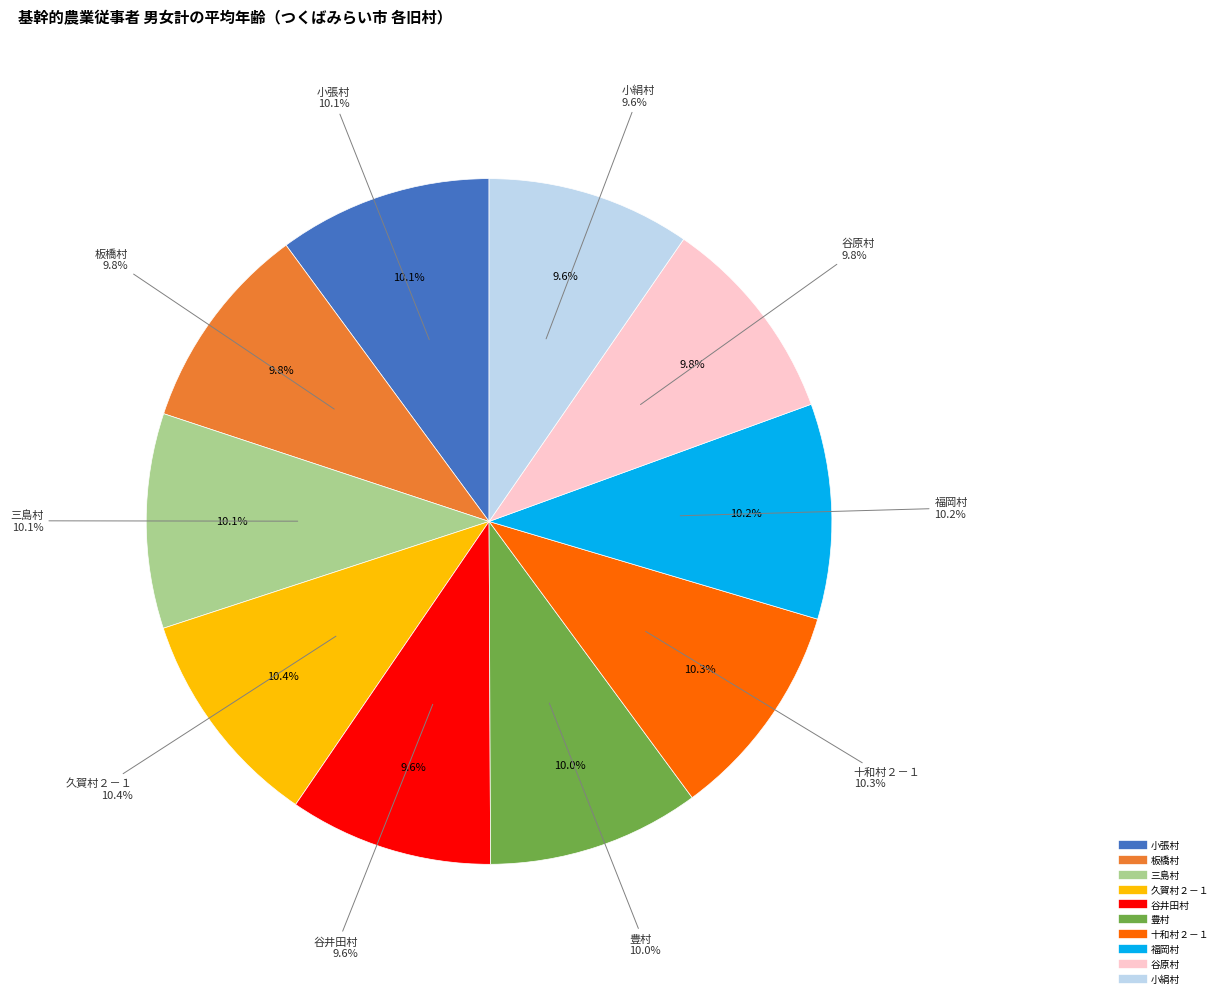

What percentage is NOT represented by 豊村?

90.0%